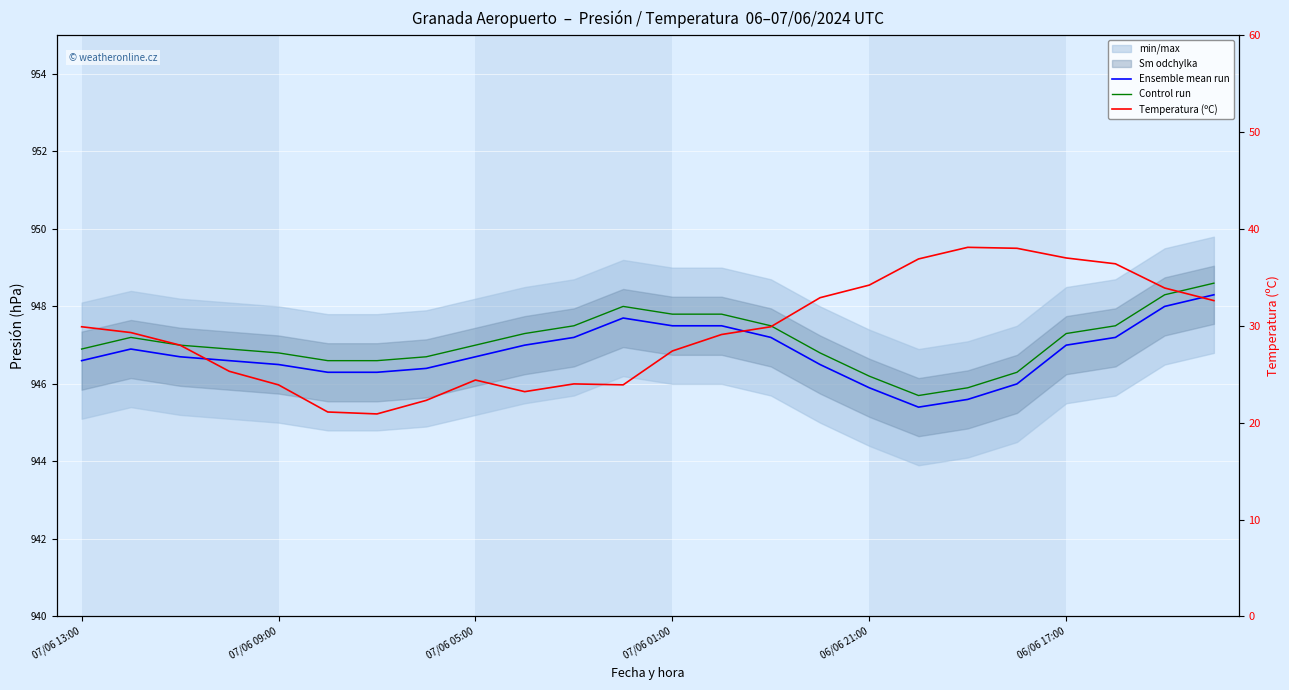

Between 06/06 21:00 and 6, which series saw the biggest shift?

Temperatura (ºC)